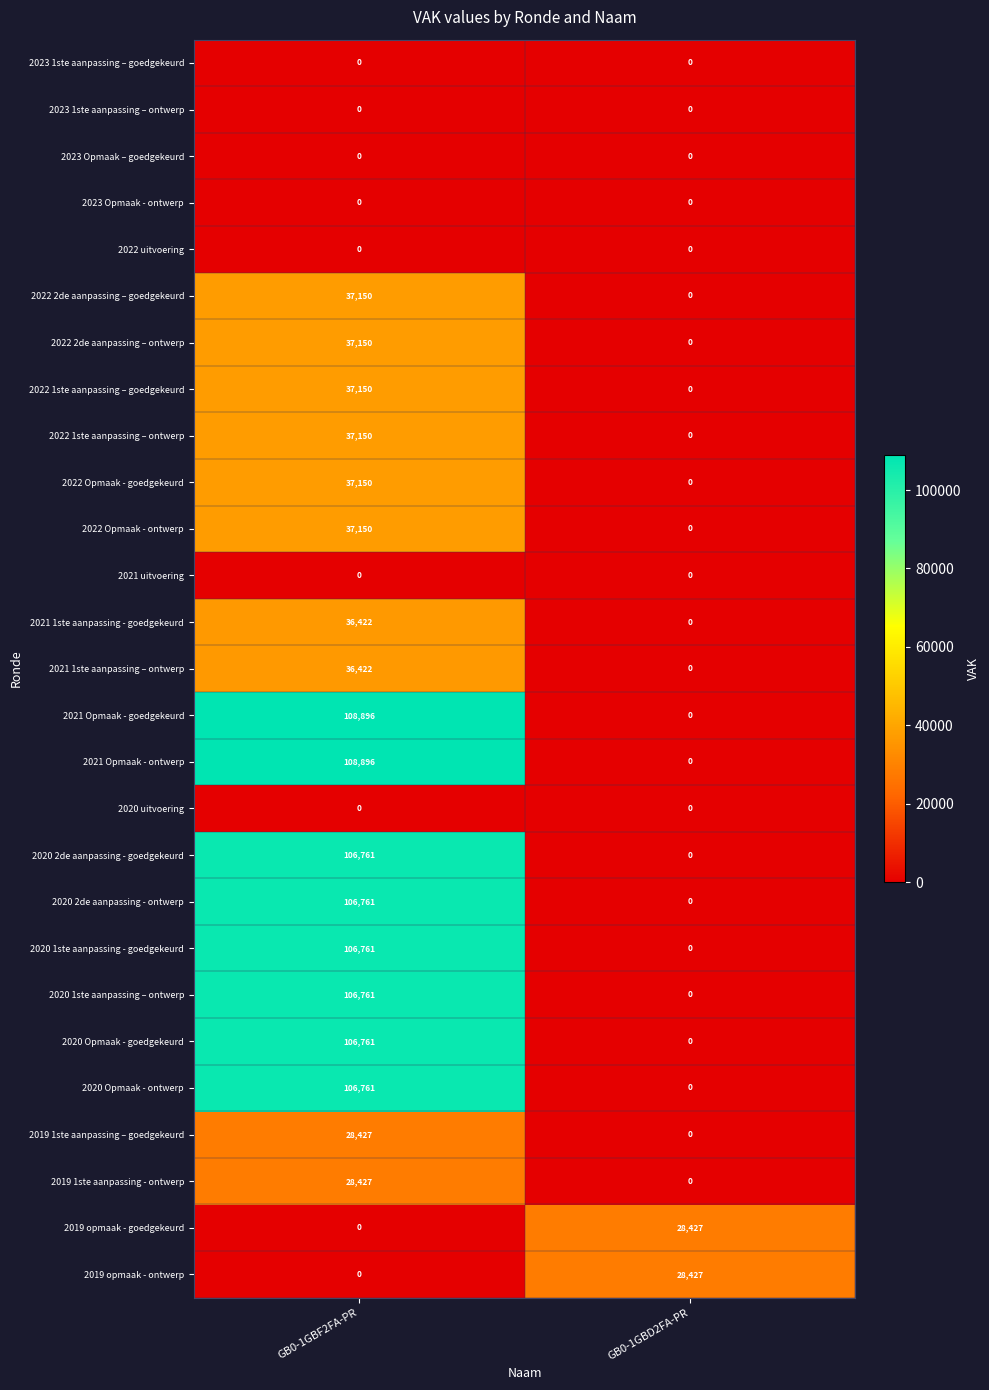

Which label corresponds to the largest value in the chart?

GB0-1GBF2FA-PR